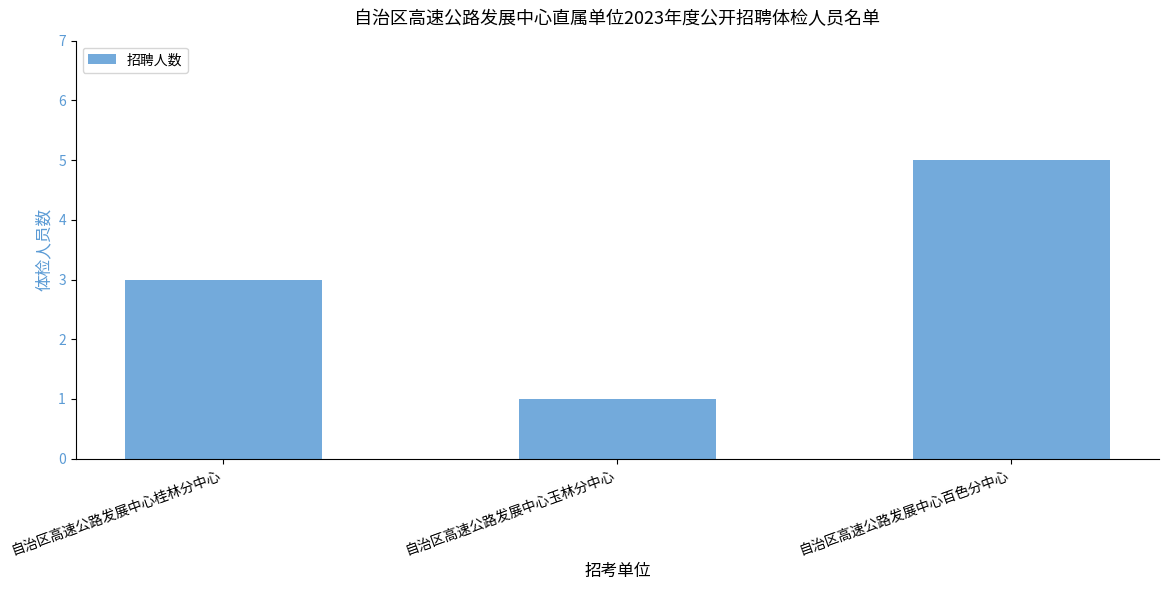

Does the chart contain stacked bars?

No